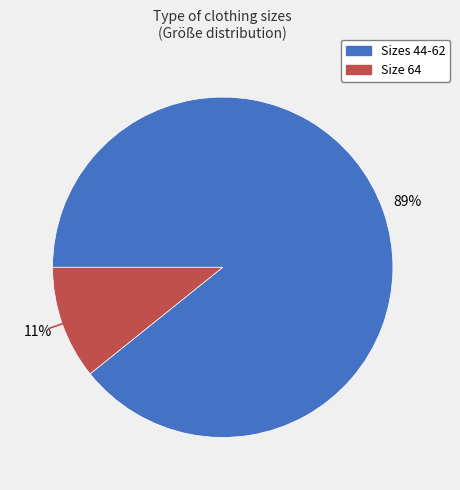

To the nearest percent, what is the average slice percentage?

50%